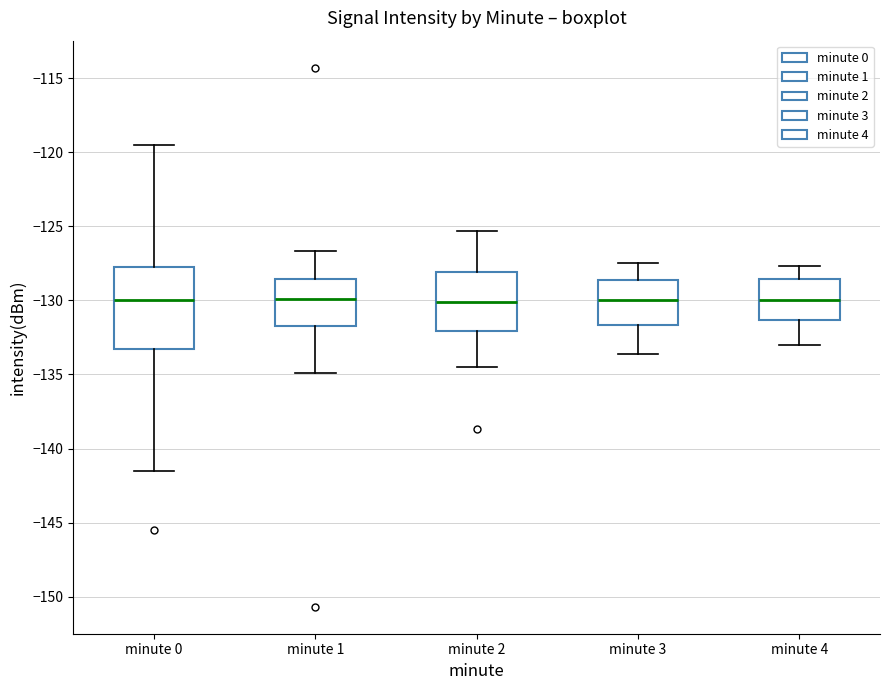

Comparing the boxes themselves (not the whiskers), which one is the tallest?

minute 0